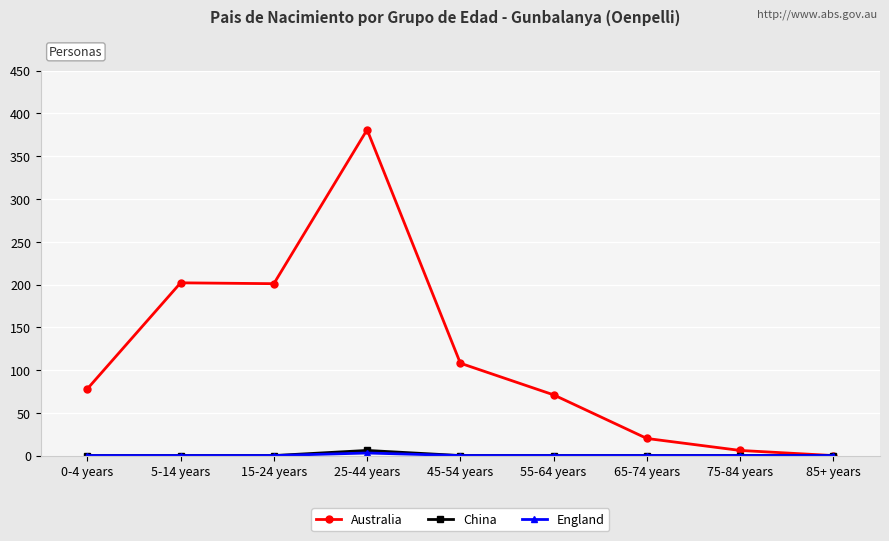

Which series has the largest total across all categories?

Australia